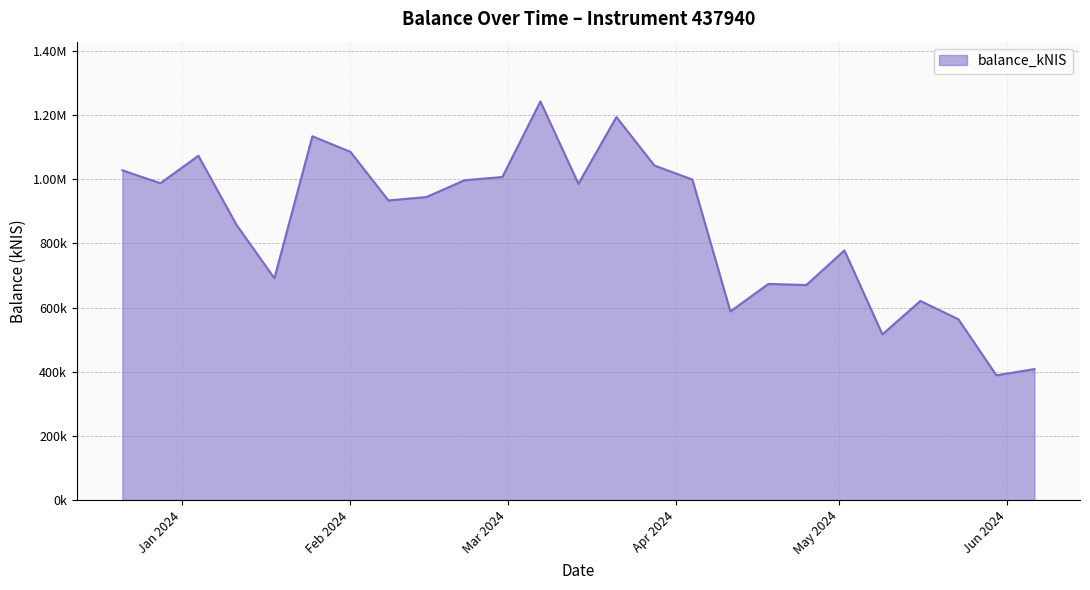

List the labels in order of value, largest first.

2024-03-07, 2024-03-21, 2024-01-25, 2024-02-01, 2024-01-04, 2024-03-28, 2023-12-21, 2024-02-29, 2024-04-04, 2024-02-22, 2023-12-28, 2024-03-14, 2024-02-15, 2024-02-08, 2024-01-11, 2024-05-02, 2024-01-18, 2024-04-18, 2024-04-25, 2024-05-16, 2024-04-11, 2024-05-23, 2024-05-09, 2024-06-06, 2024-05-30